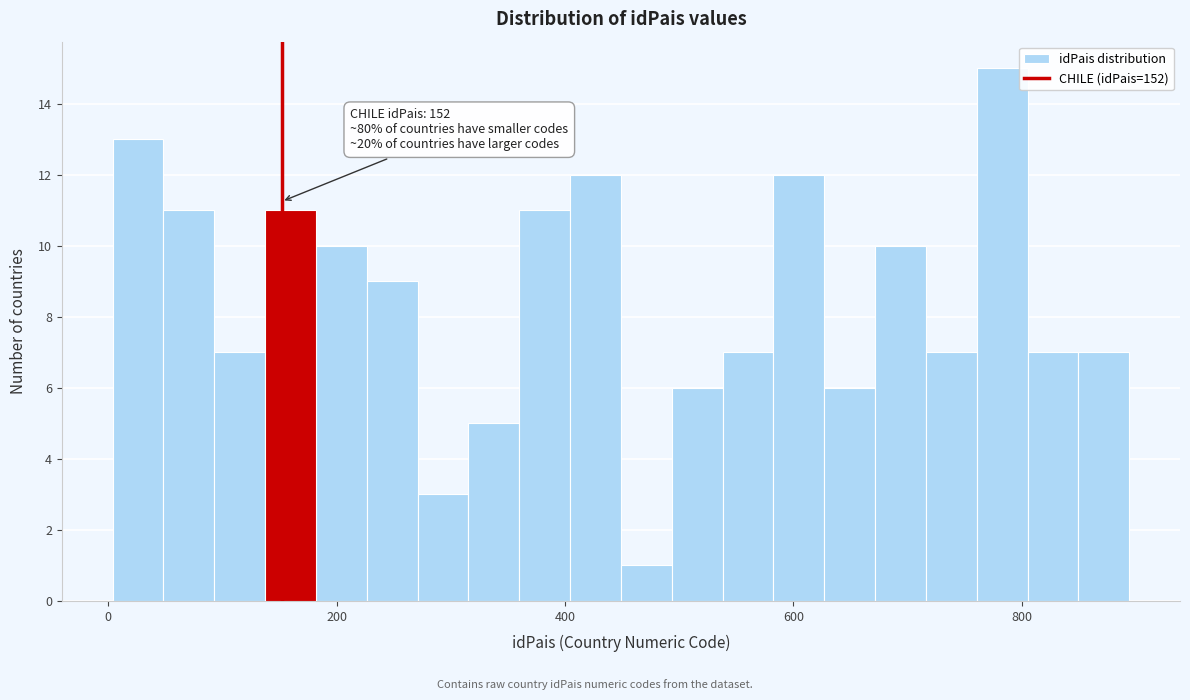

Read against the x-axis, roughly where is the centre of the tallest bar?

780